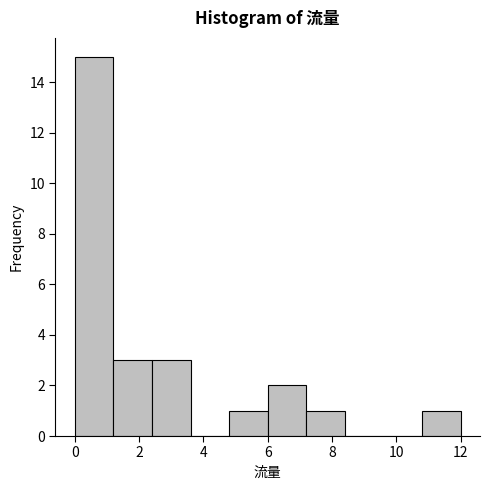

Which range on the x-axis has the tallest bar?

0.0 to 1.2